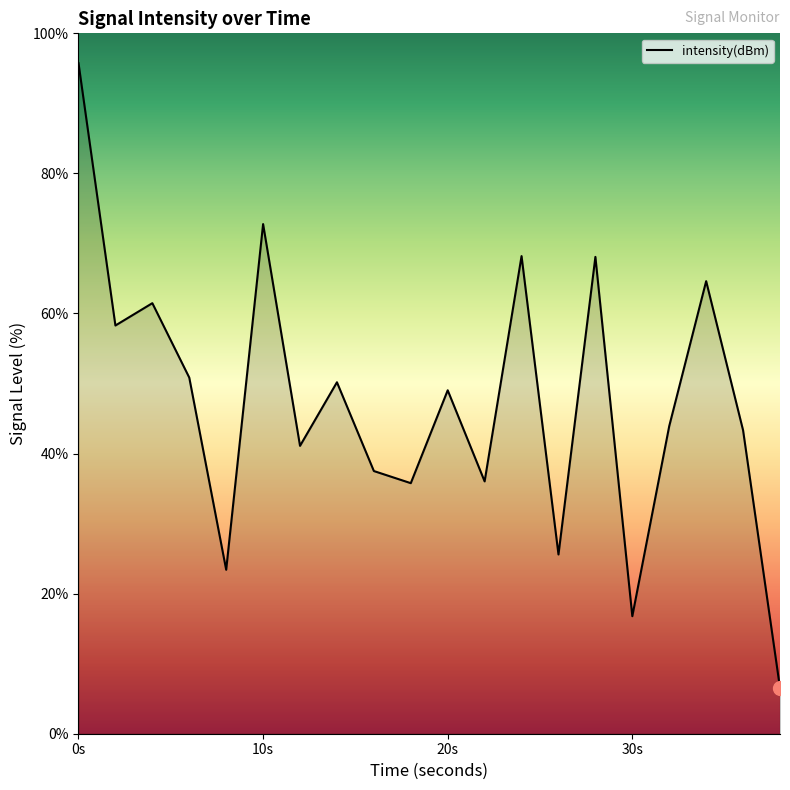

What is the smallest value displayed?

6.5